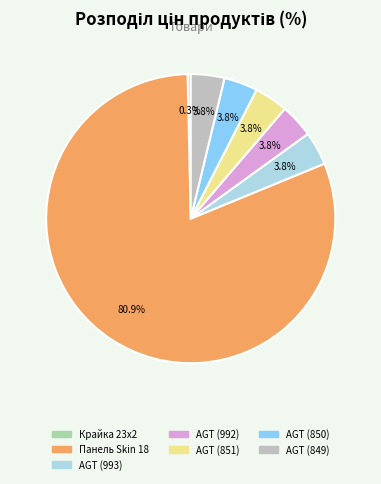

What percentage is NOT represented by AGT (851)?

96.2%